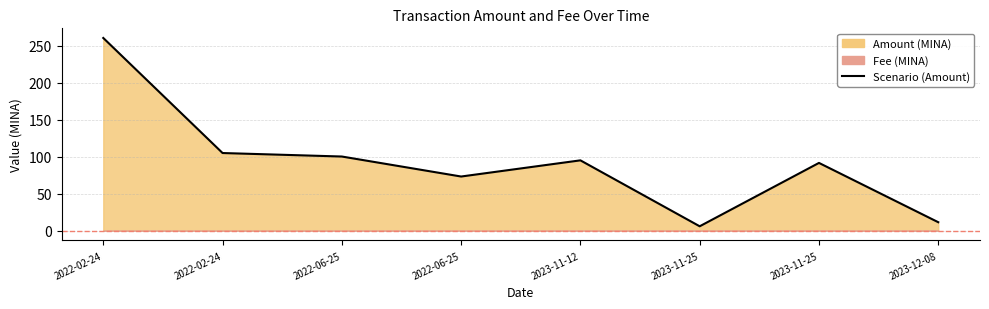

What value does the data have at 2022-02-24?

104.9